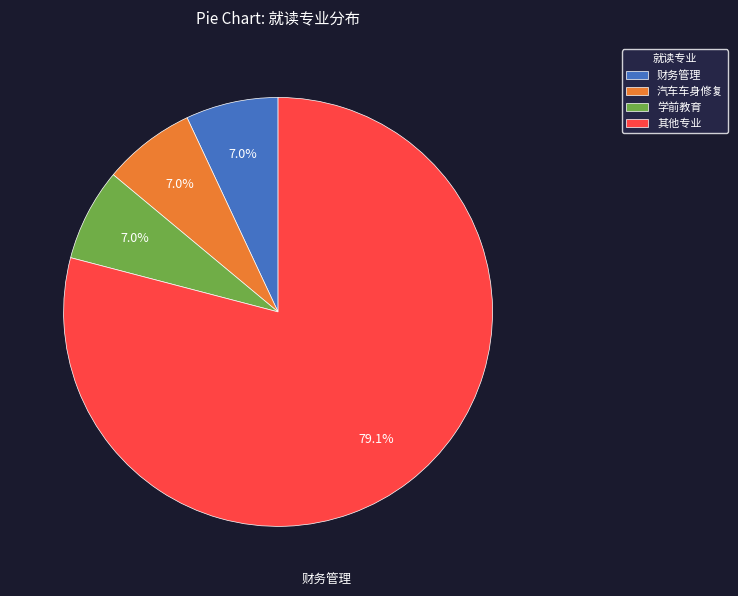

What percentage do 其他专业 and 汽车车身修复 together represent?

86.0%